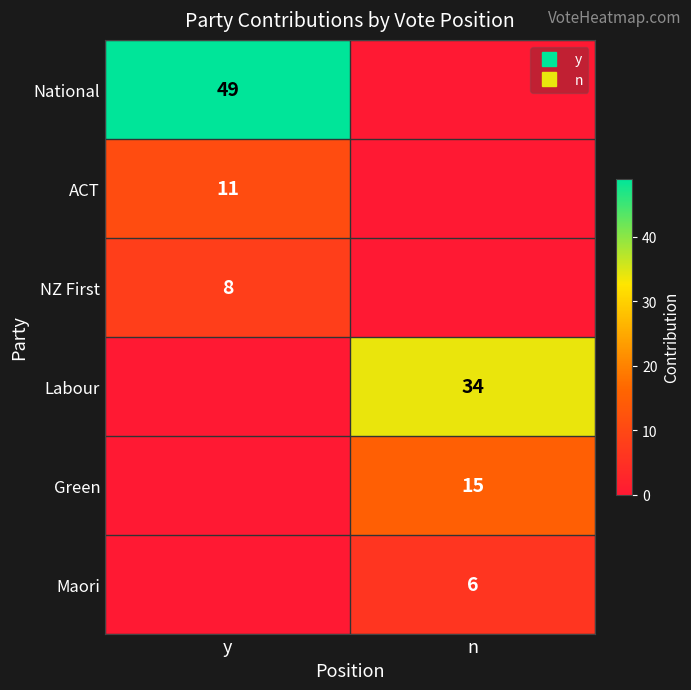

At how many categories does at least one series exceed 18?

2